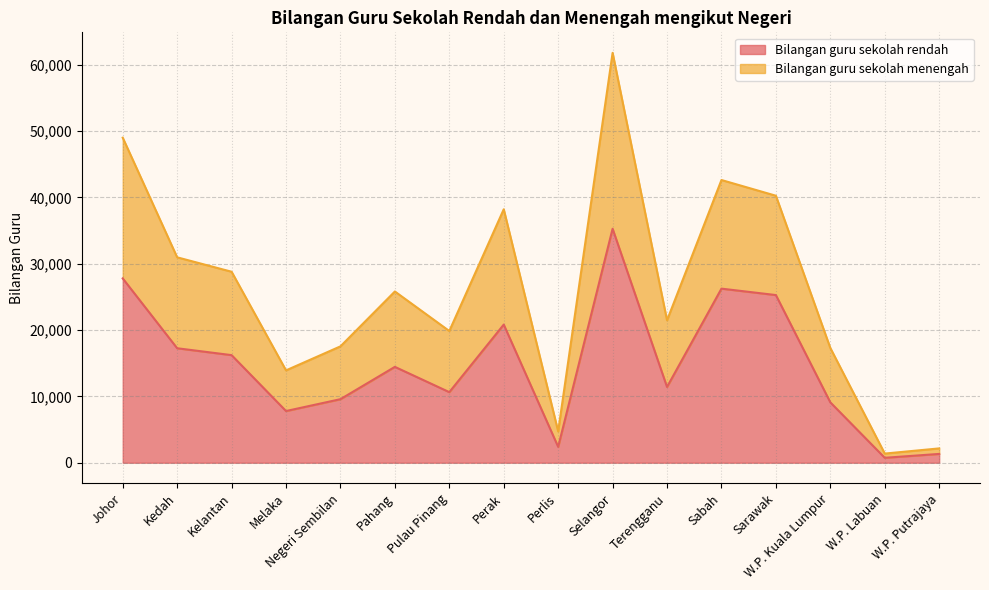

How many lines are shown in the chart?

2